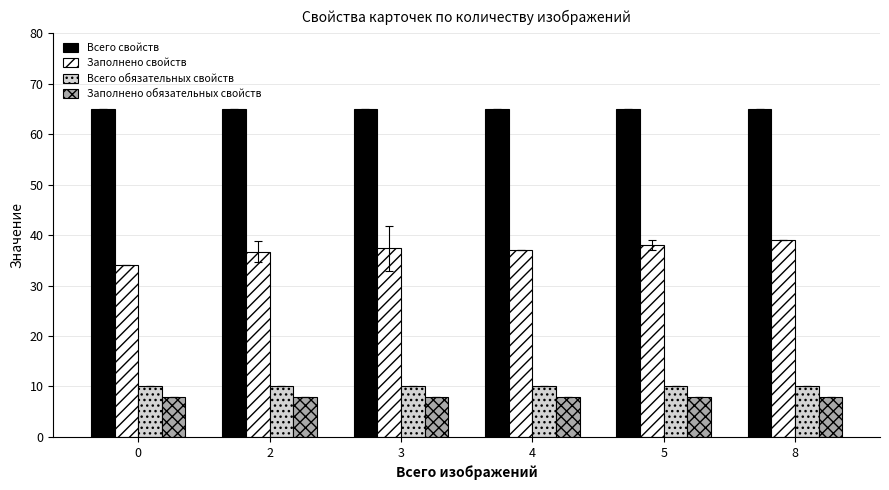

What is the smallest value displayed?

8.0